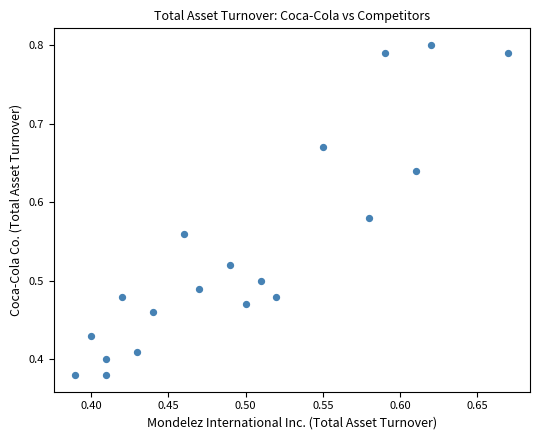

What is the range of X values (max minus min)?

0.3